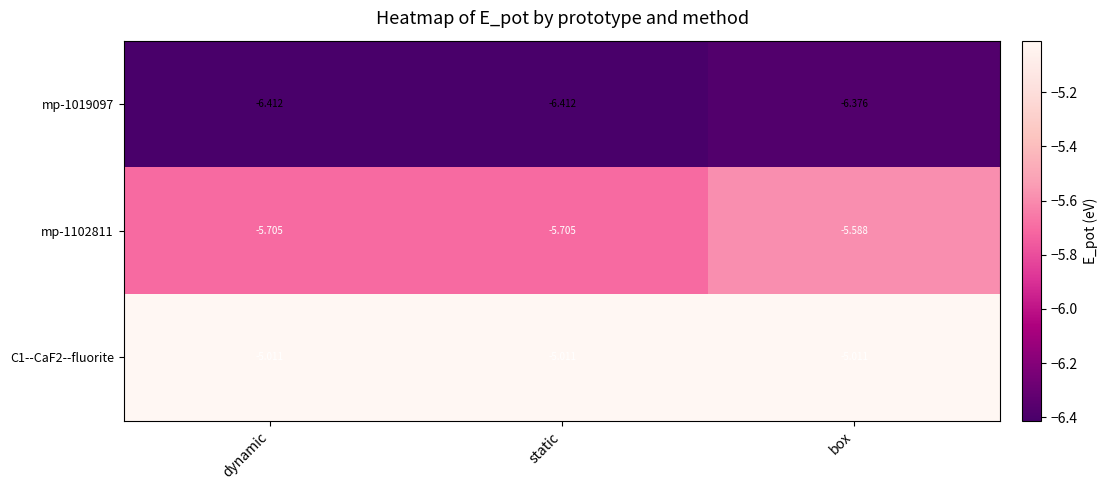

Is the value of mp-1019097 at dynamic greater than the value of C1--CaF2--fluorite at dynamic?

No